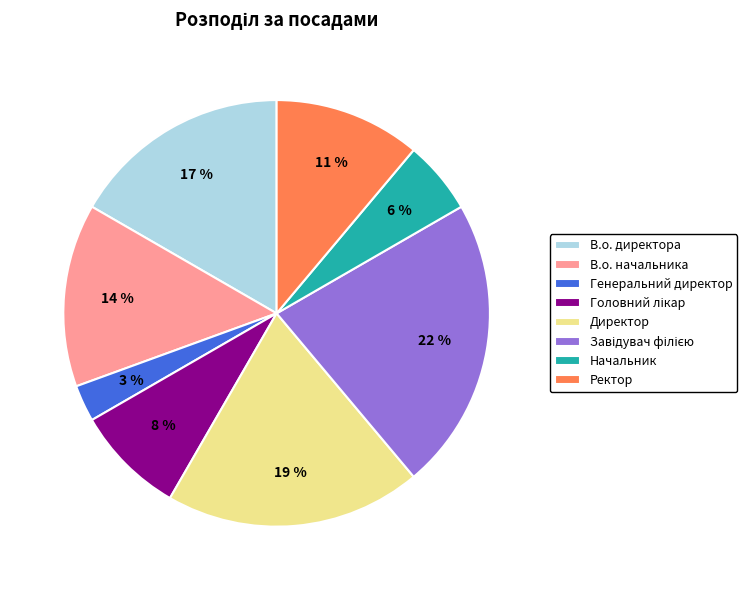

The Ректор slice represents 11% of the pie. True or false?

True